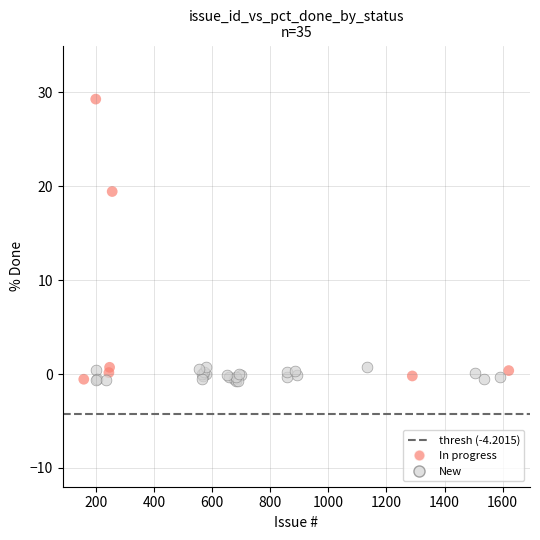

Which series contains the highest Y value?

In progress